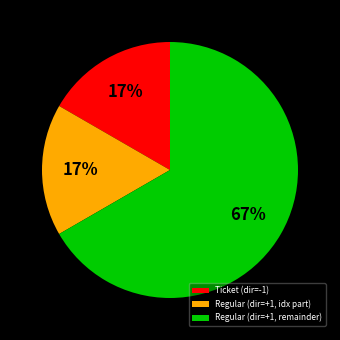

Which has a higher value, Ticket (dir=-1) or Regular (dir=+1, remainder)?

Regular (dir=+1, remainder)